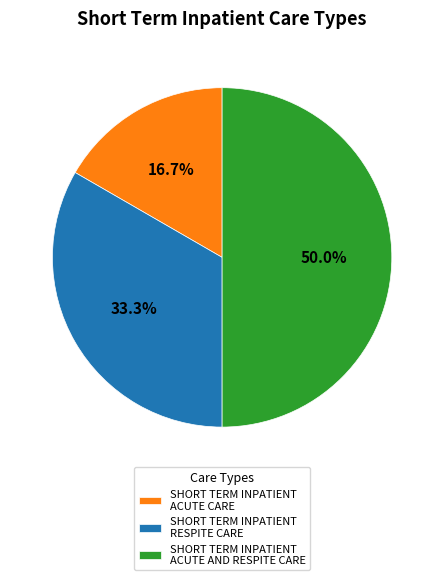

To the nearest percent, what is the combined percentage of SHORT TERM INPATIENT RESPITE CARE and SHORT TERM INPATIENT ACUTE CARE?

50%